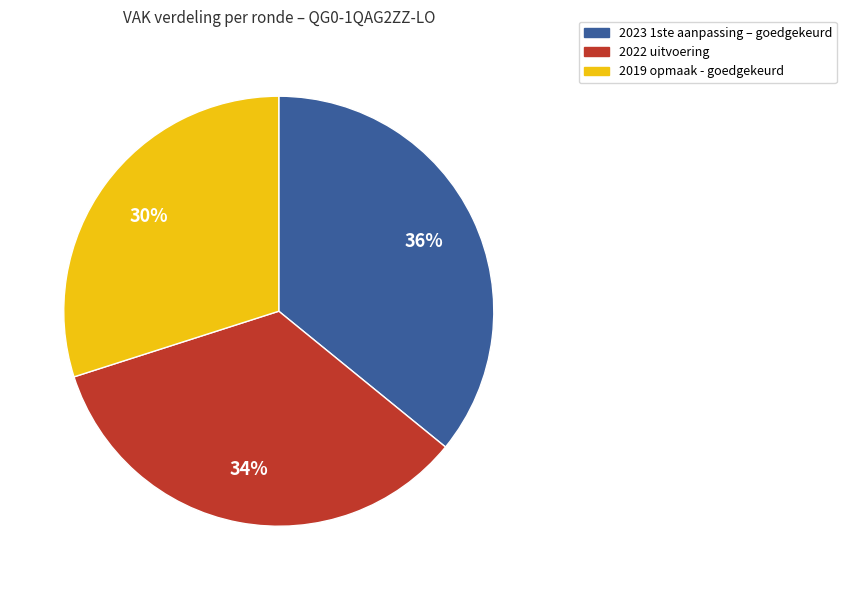

To the nearest percent, what is the average slice percentage?

33%